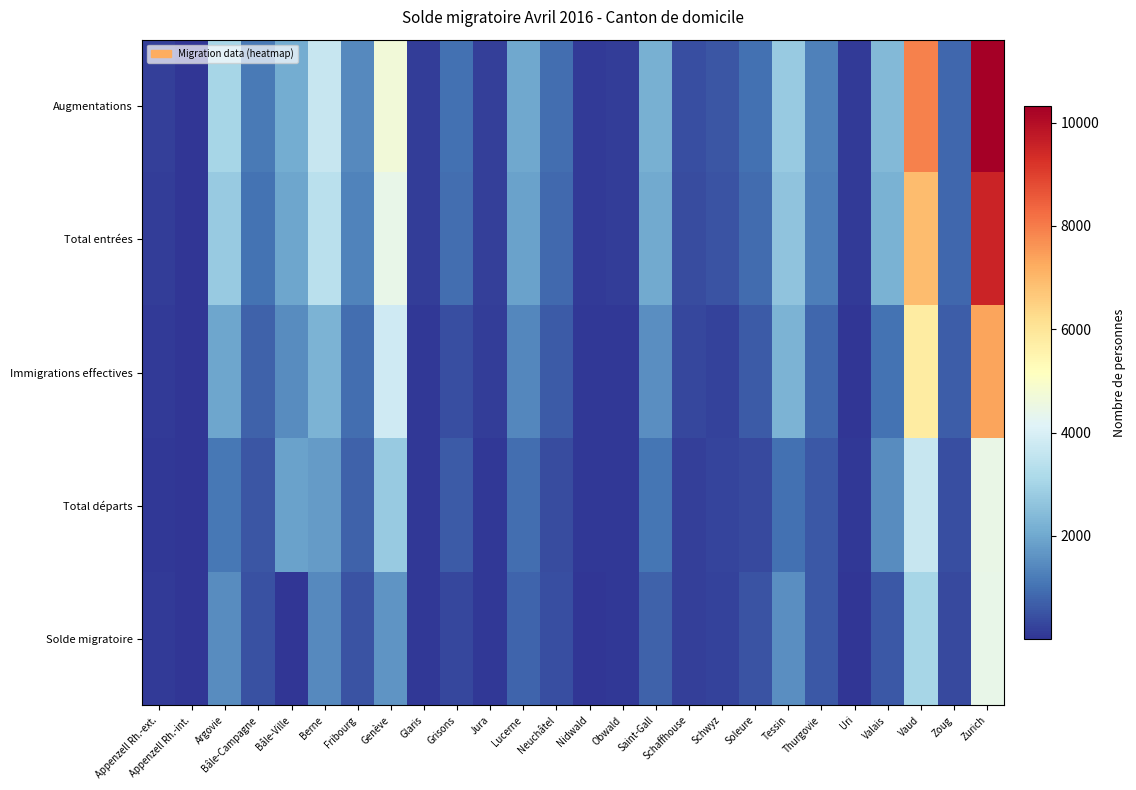

What is the spread (max minus min) of values at Appenzell Rh.-ext.?

103